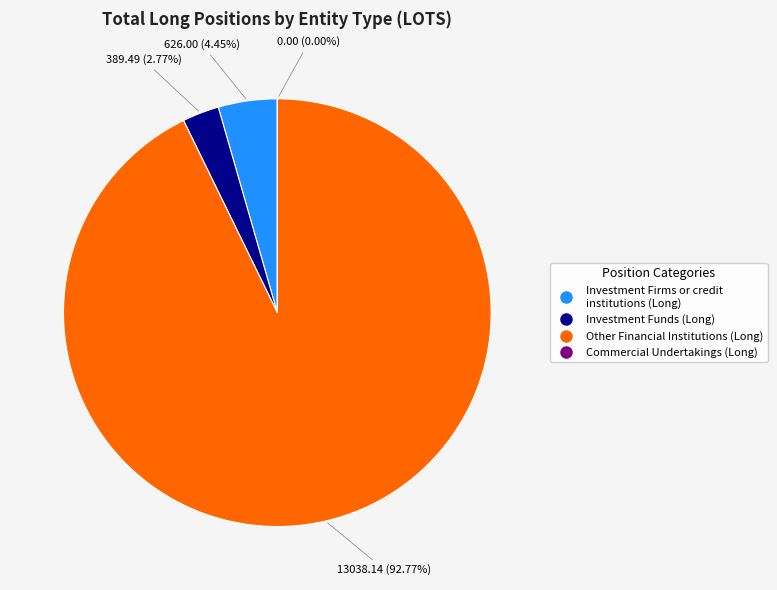

What is the majority slice?

Other Financial Institutions (Long)